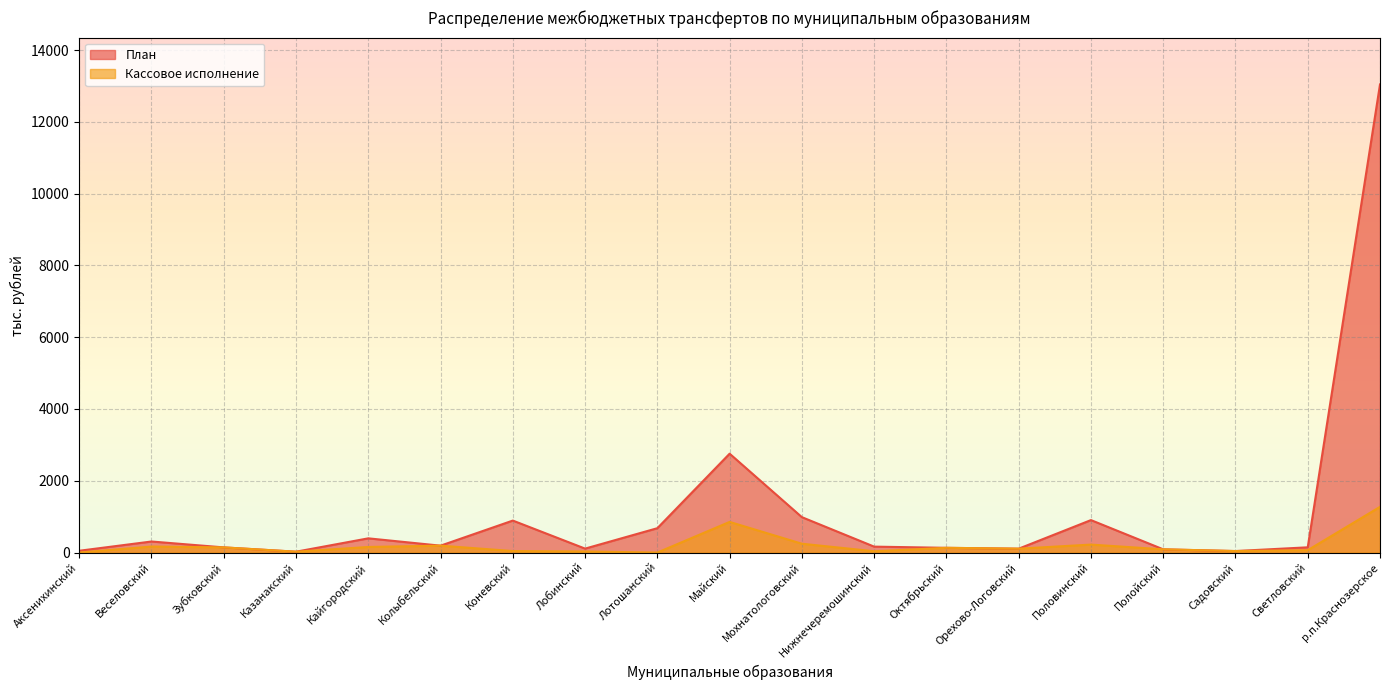

The Кассовое исполнение series shows 294.3 at Половинский. True or false?

False